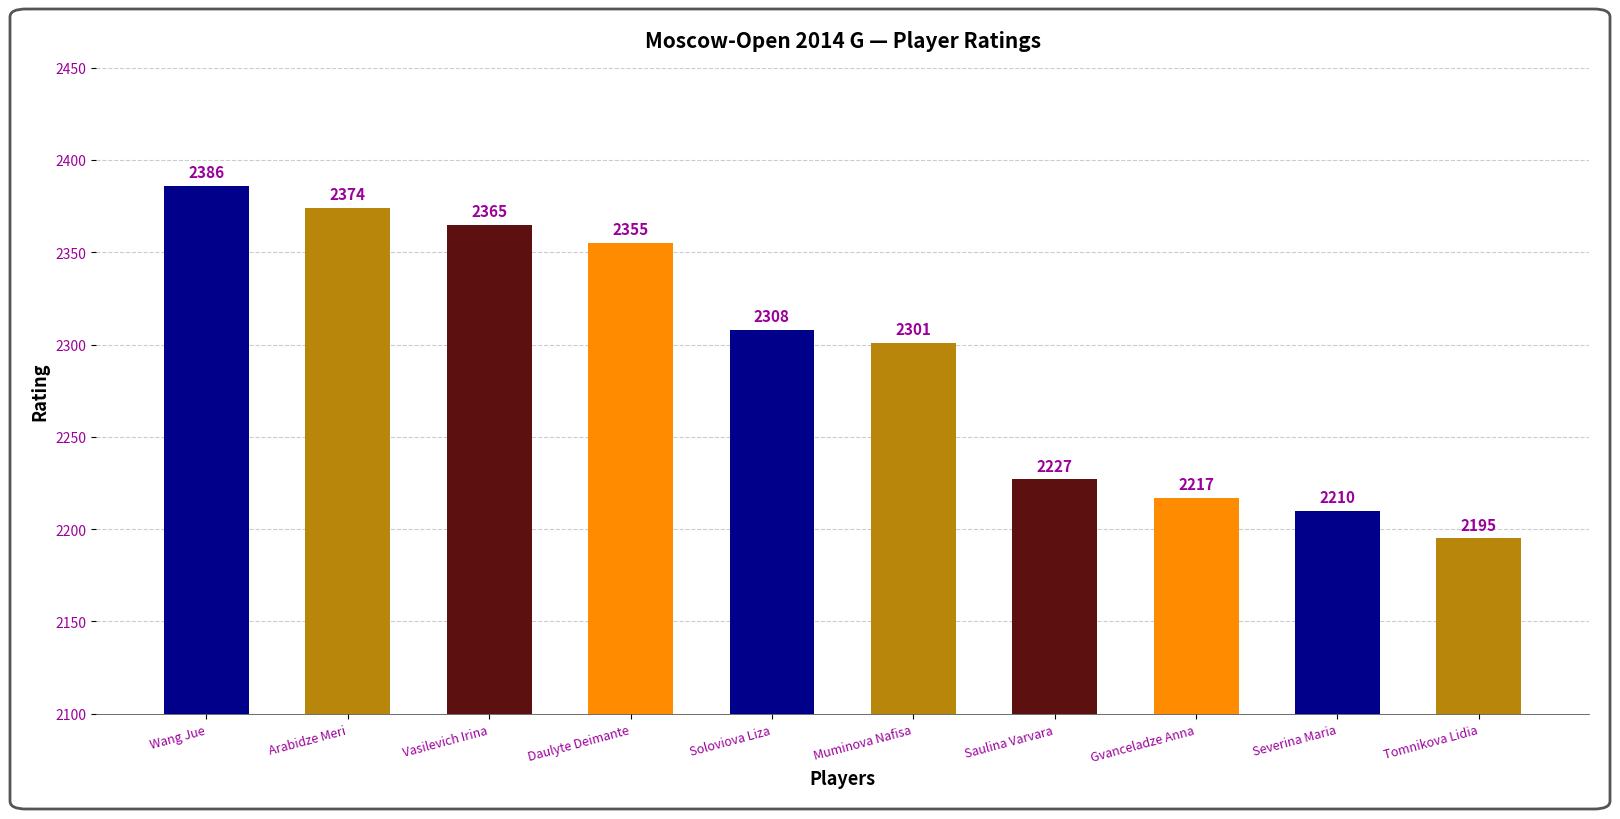

How many data points does each series have?

10